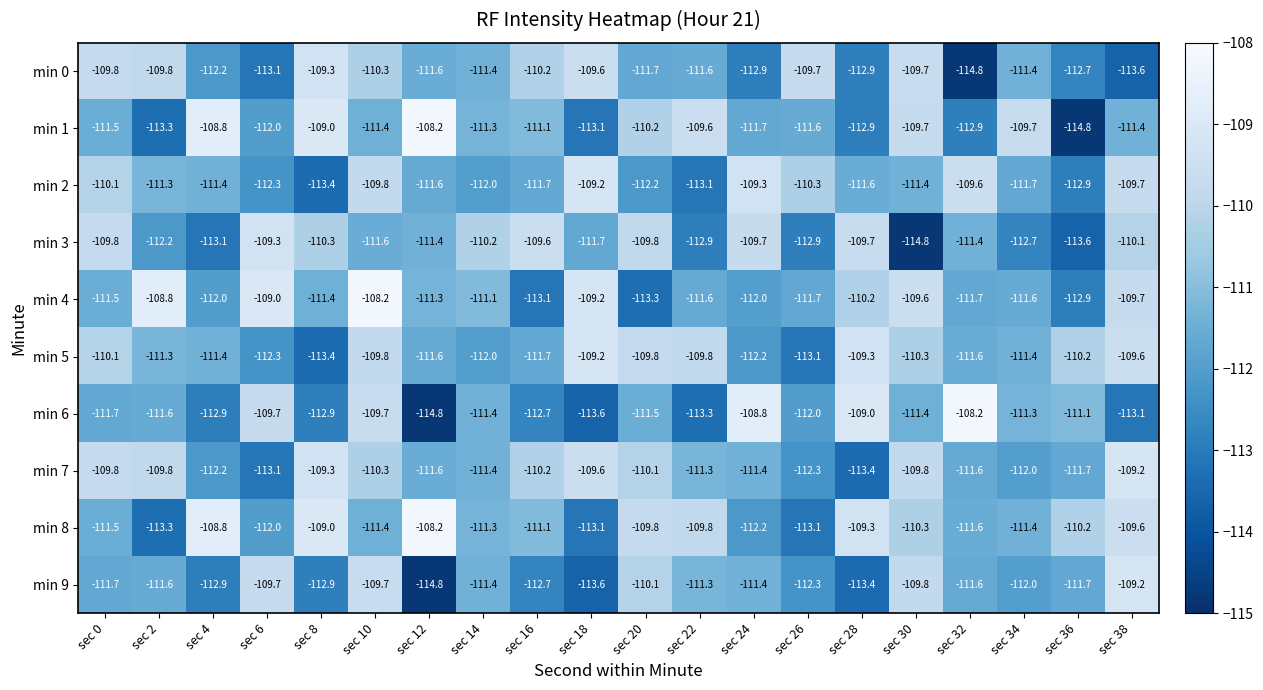

Which series has the largest total across all categories?

min 8